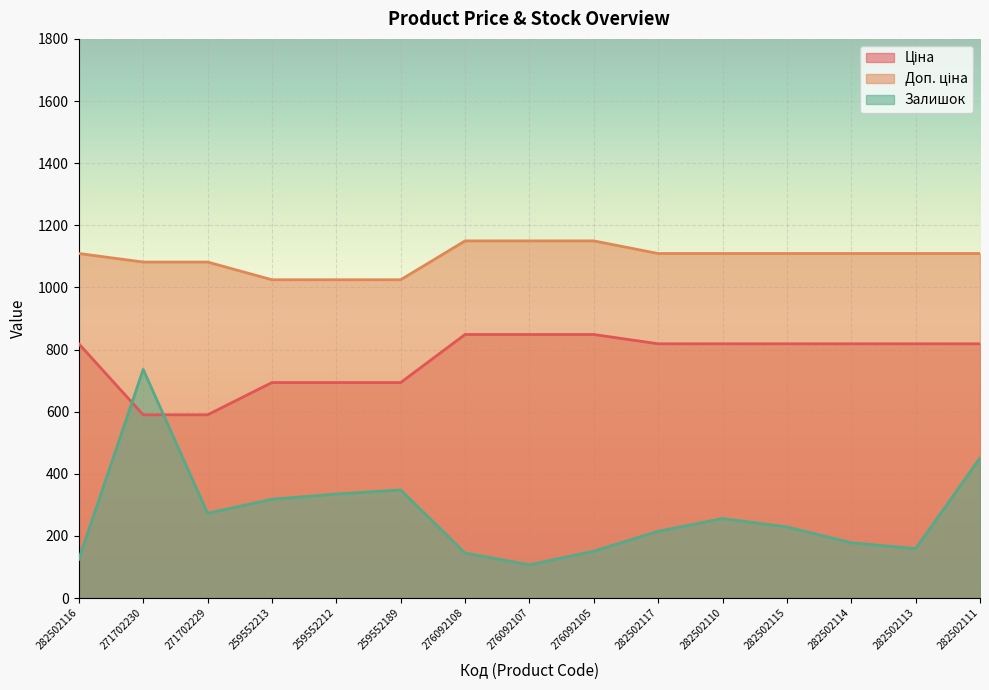

Reading left to right, what are all the values shown in this chart?

Ціна: 818.5	589.9	589.9	693.7	693.7	693.7	848.4	848.4	848.4	818.5	818.5	818.5	818.5	818.5	818.5
Доп. ціна: 1109.2	1081.7	1081.7	1024.6	1024.6	1024.6	1149.7	1149.7	1149.7	1109.2	1109.2	1109.2	1109.2	1109.2	1109.2
Залишок: 125.0	736.0	273.0	318.0	335.0	348.0	145.0	107.0	151.0	215.0	256.0	229.0	178.0	159.0	451.0